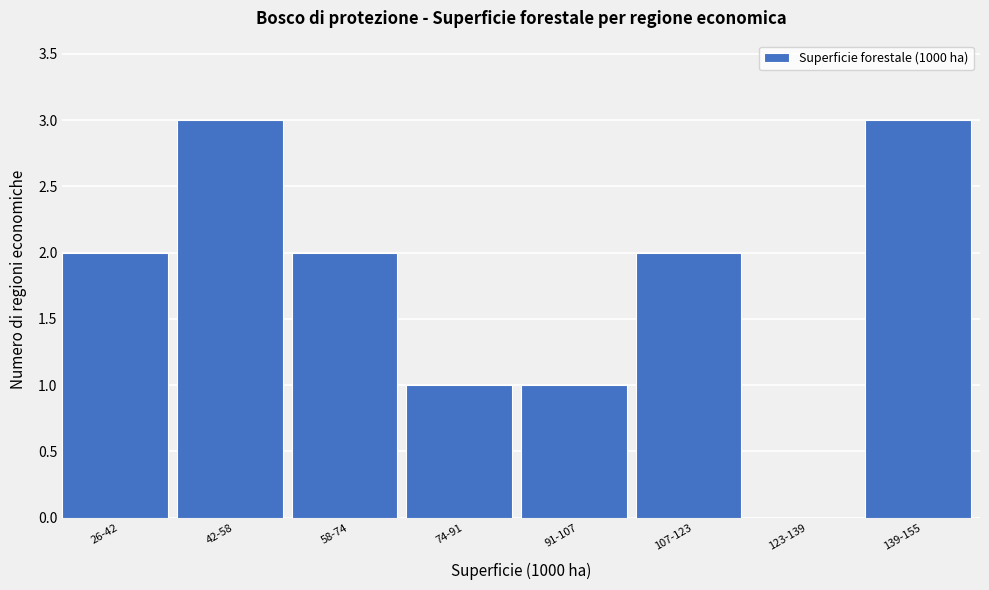

Reading left to right, what are all the values shown in this chart?

26-42=2	42-58=3	58-74=2	74-91=1	91-107=1	107-123=2	123-139=0	139-155=3